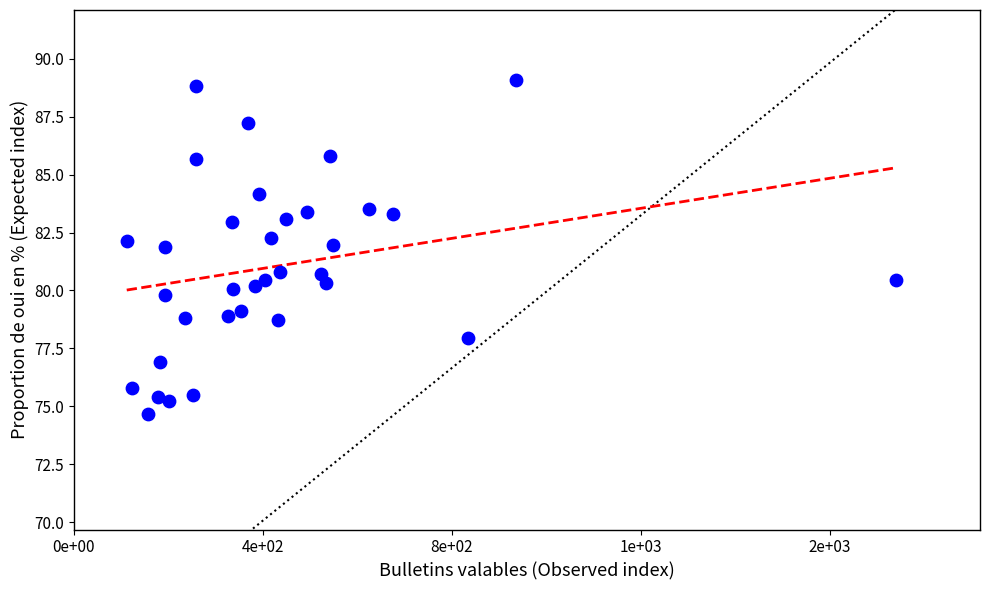

What is the range of Y values (max minus min)?

14.4